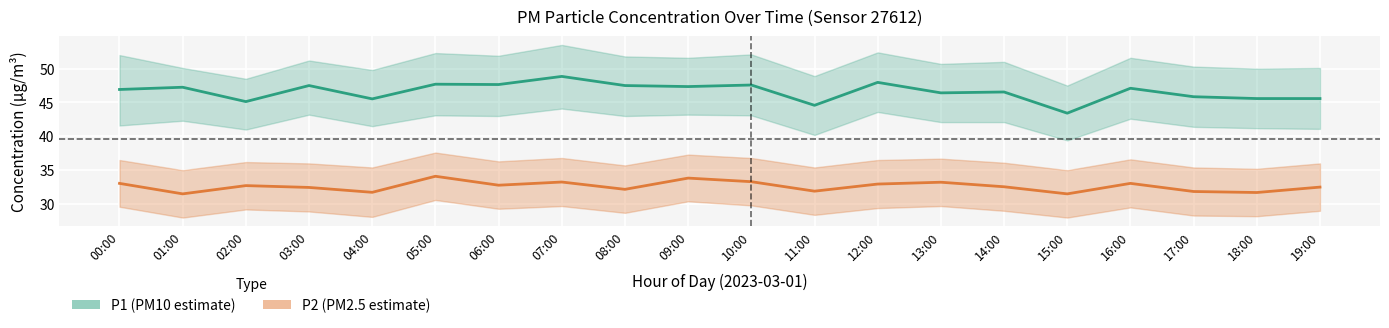

How many interior local peaks does the P1 series have?

8